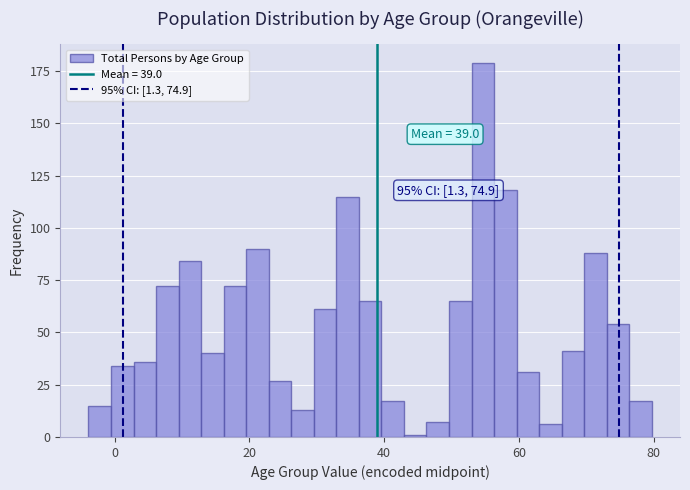

Read against the x-axis, roughly where is the centre of the tallest bar?

54